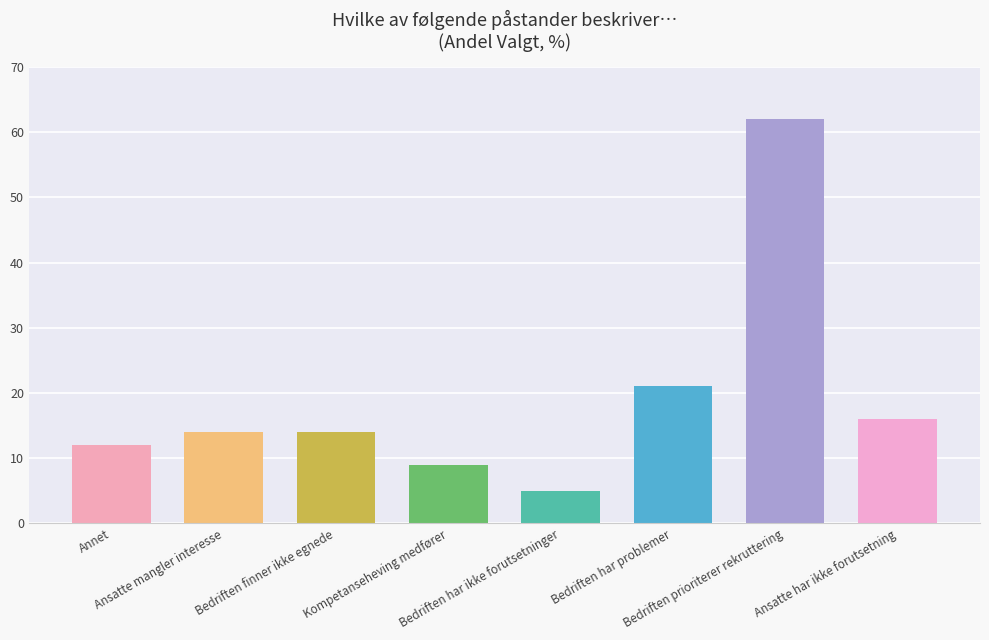

The value at Bedriften prioriterer rekruttering is 94. True or false?

False